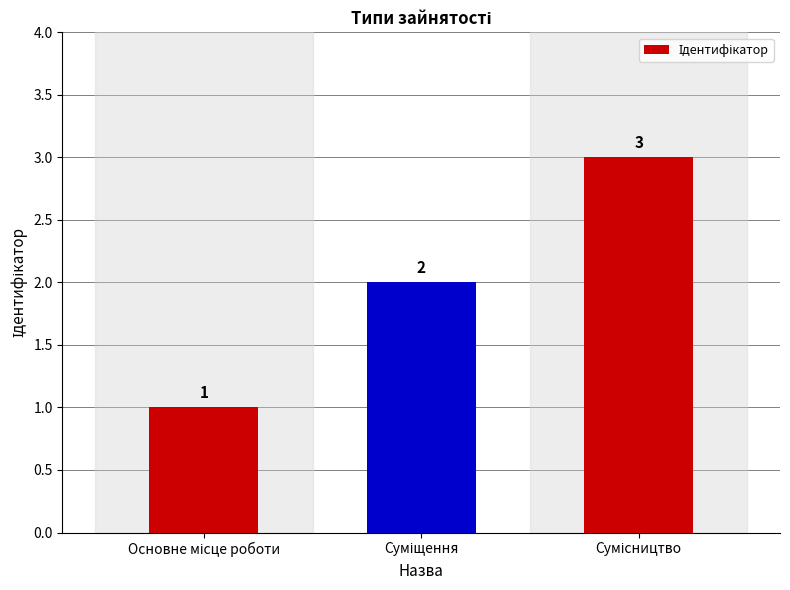

Count the values in the range 1 to 3.

3